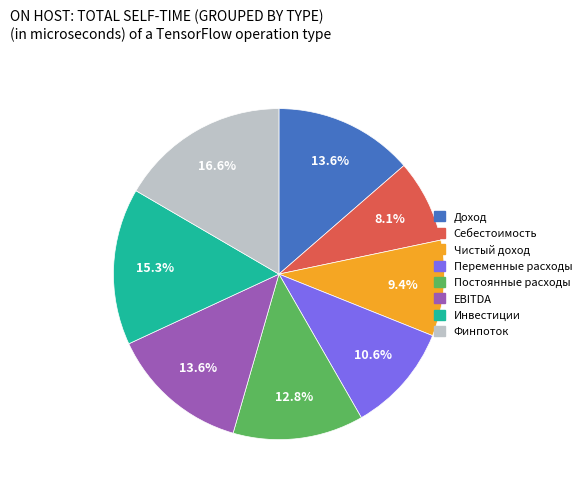

Is there any slice that represents more than half of the pie?

No